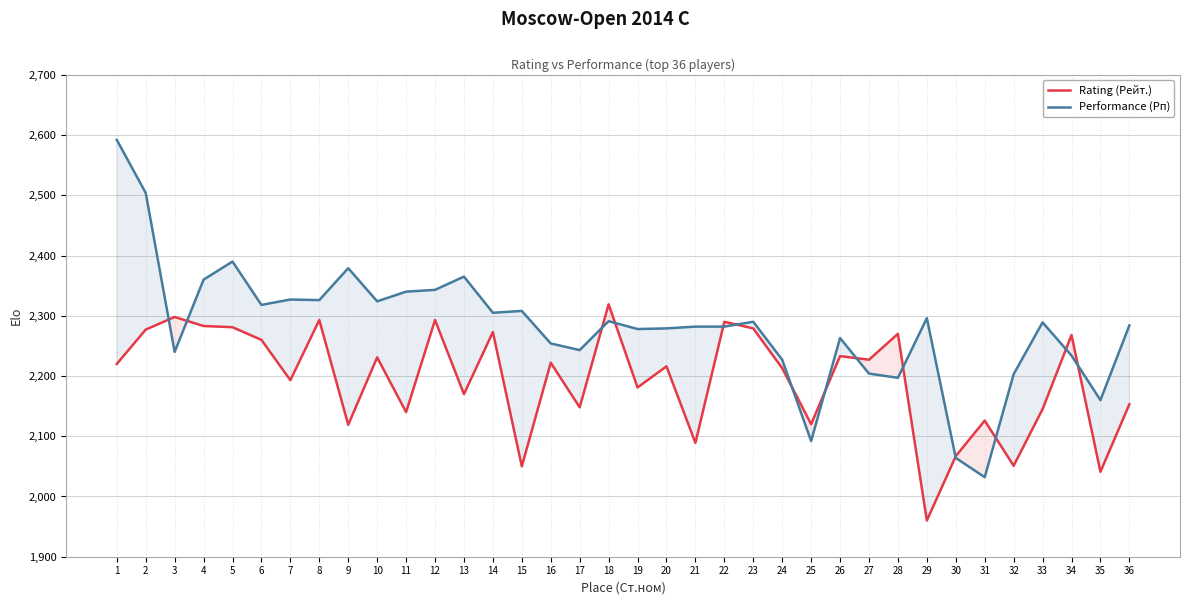

What is the lowest value of the Performance (Рп) series?

2032